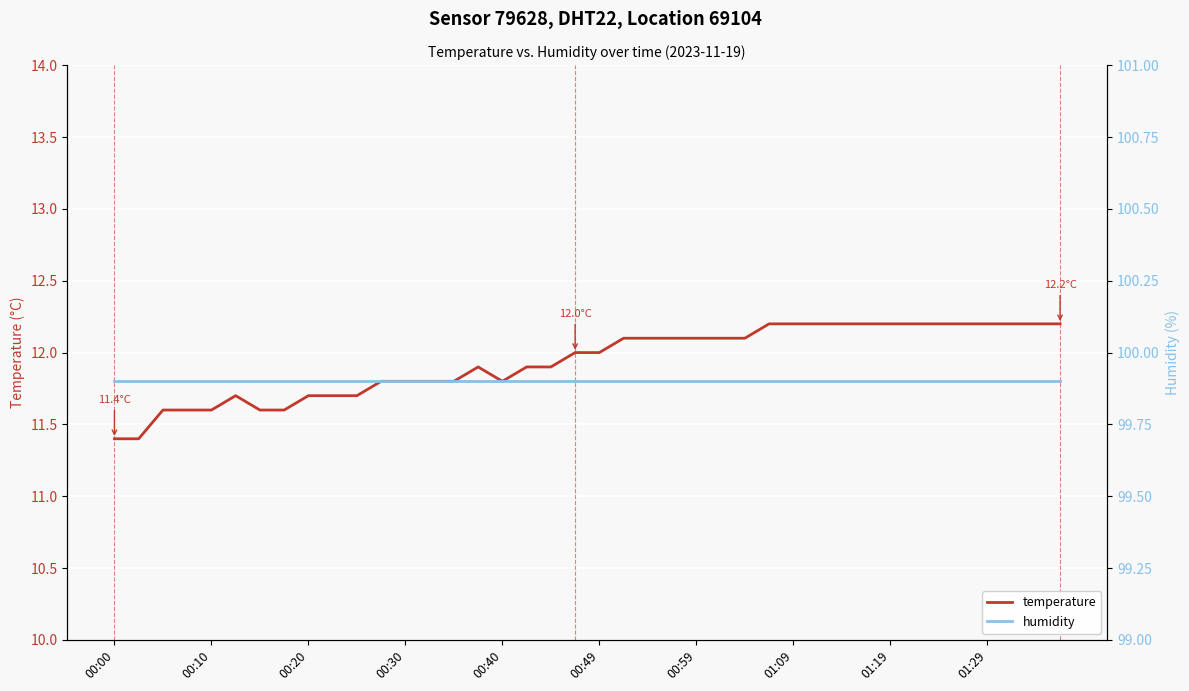

What is the value of the humidity point at the 12th from the left?

99.9